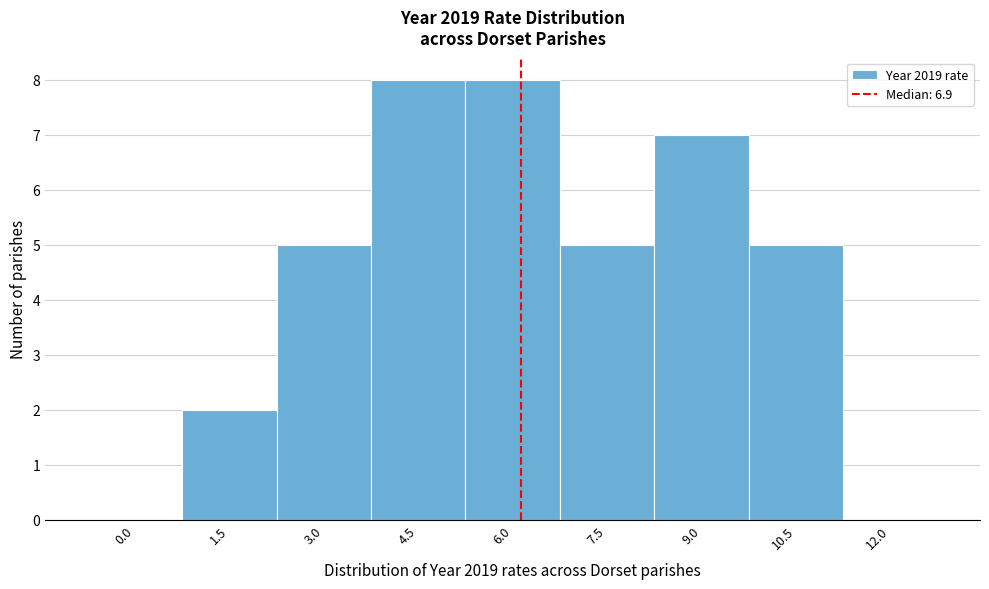

Reading right to left, transcribe all the data shown in this chart.

12.0=0	10.5=5	9.0=7	7.5=5	6.0=8	4.5=8	3.0=5	1.5=2	0.0=0